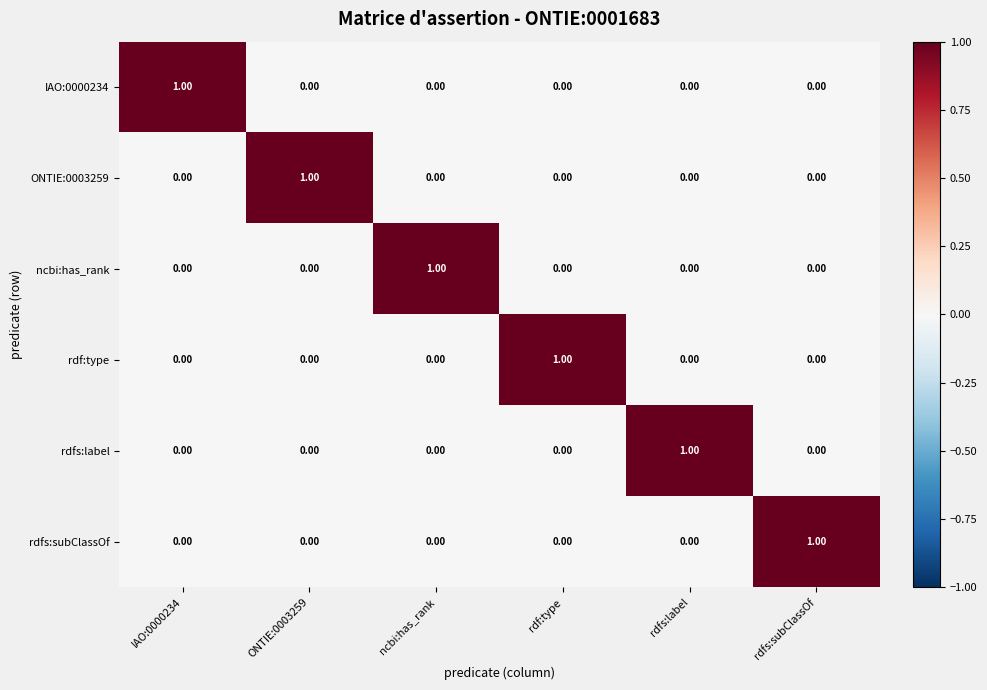

At which label does ncbi:has_rank reach its peak?

ncbi:has_rank